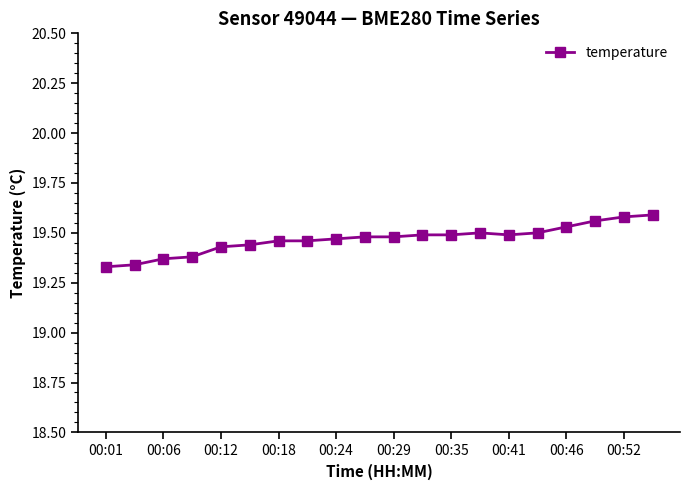

Count the values in the range 19 to 20.

20